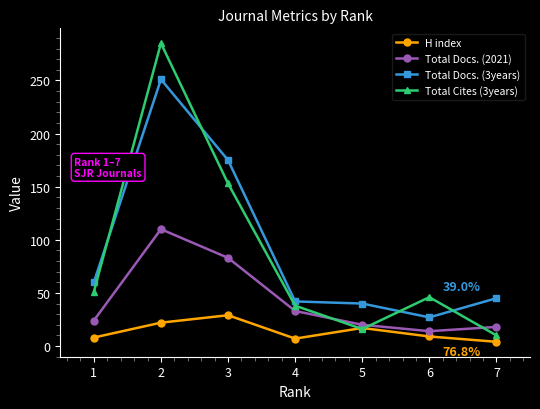

List the series in order of their peak value, lowest first.

H index, Total Docs. (2021), Total Docs. (3years), Total Cites (3years)